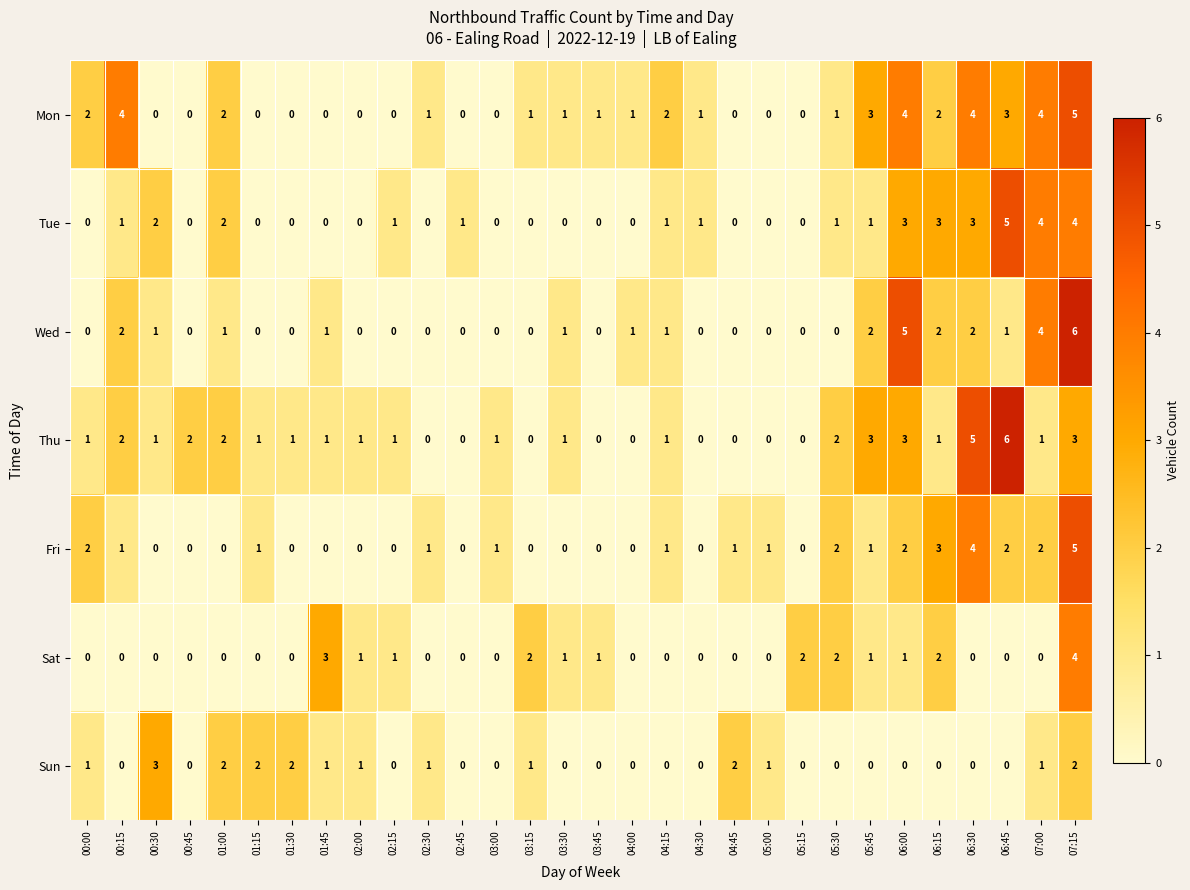

What is the total value across all series at 07:00?

16